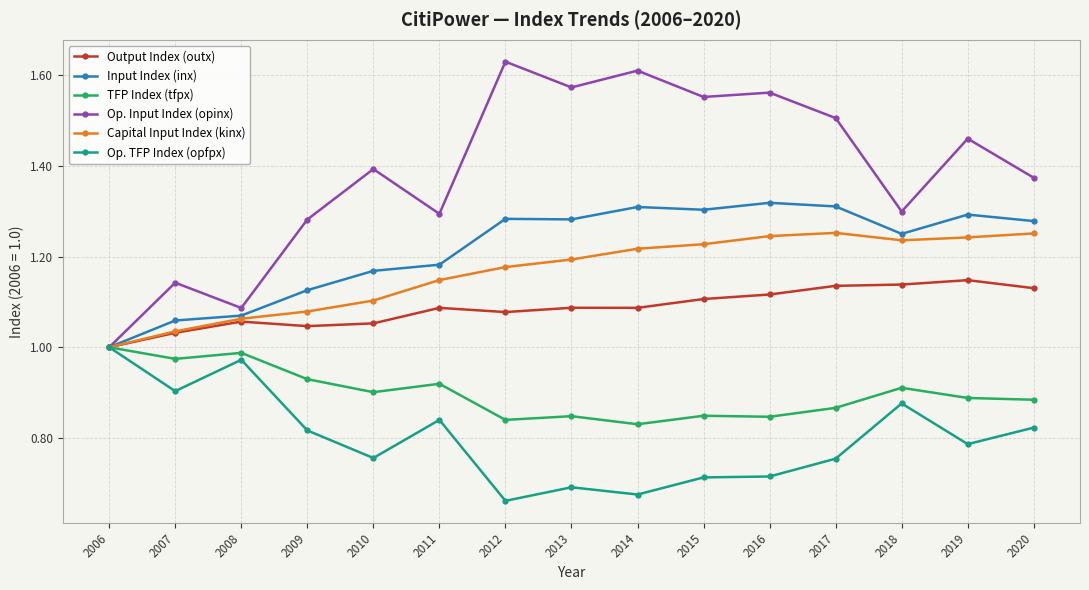

At which label does Op. TFP Index (opfpx) reach its peak?

2006